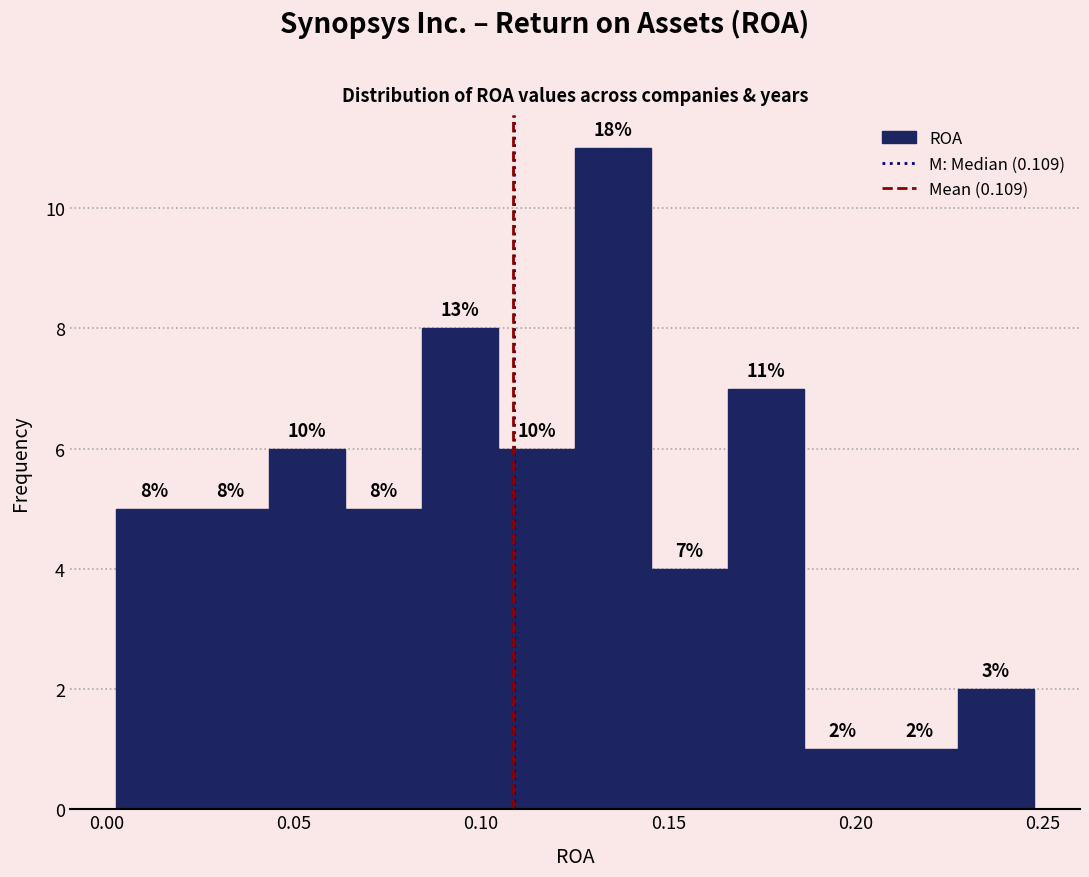

Over which range of the x-axis is the bar tallest?

0.125 to 0.145